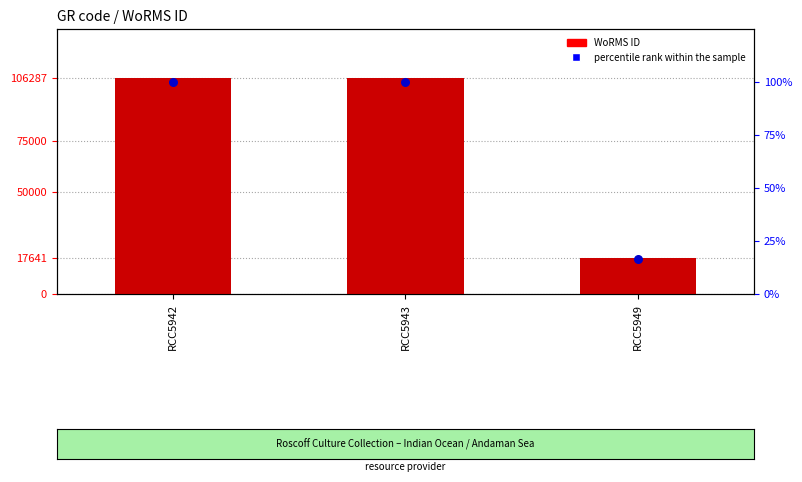

What is the total value across all series at RCC5949?

17657.6